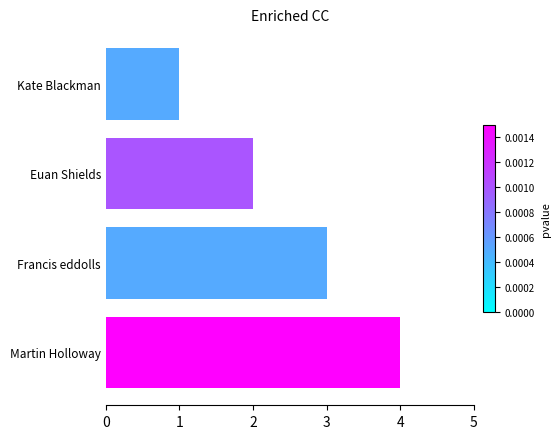

Between Martin Holloway and Kate Blackman, which is larger?

Martin Holloway